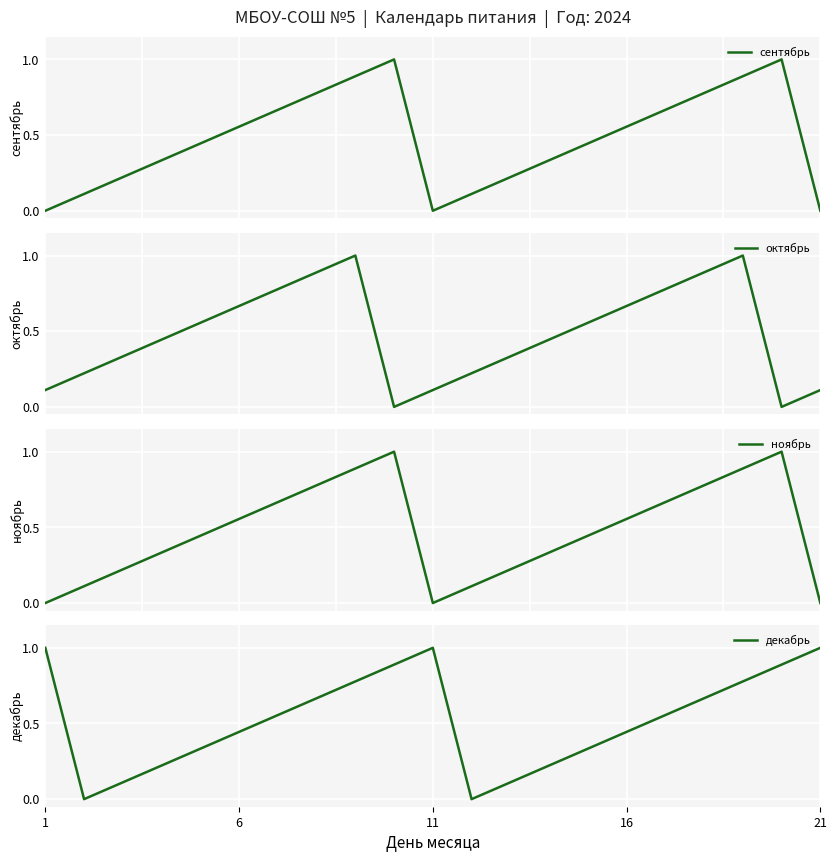

Is this an area chart (filled region under the line)?

No